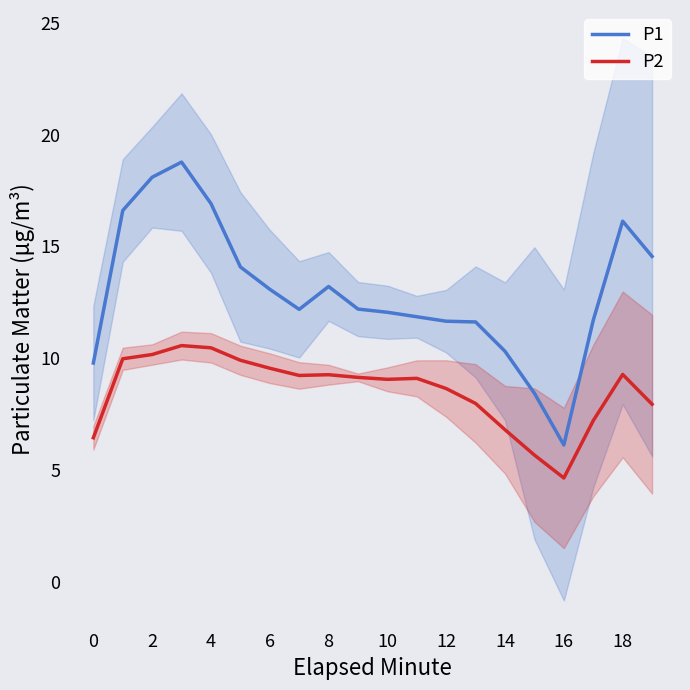

Which label corresponds to the smallest value in the chart?

16